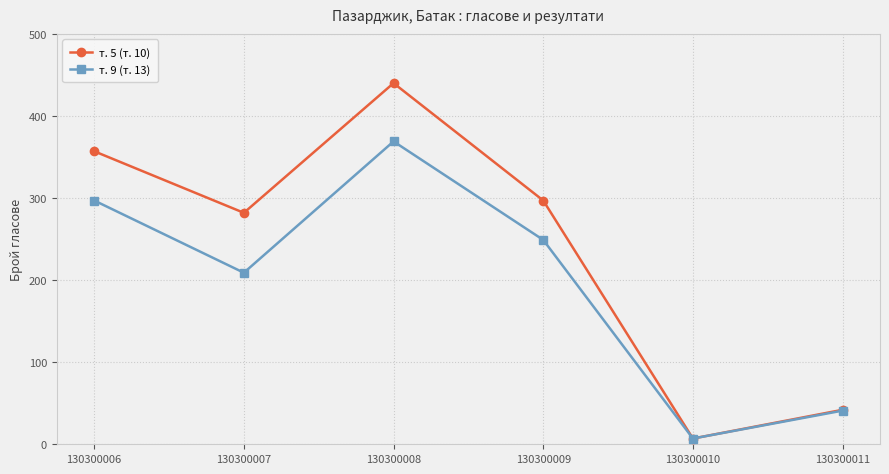

Is it true that т. 9 (т. 13) equals 7 at 130300010?

True